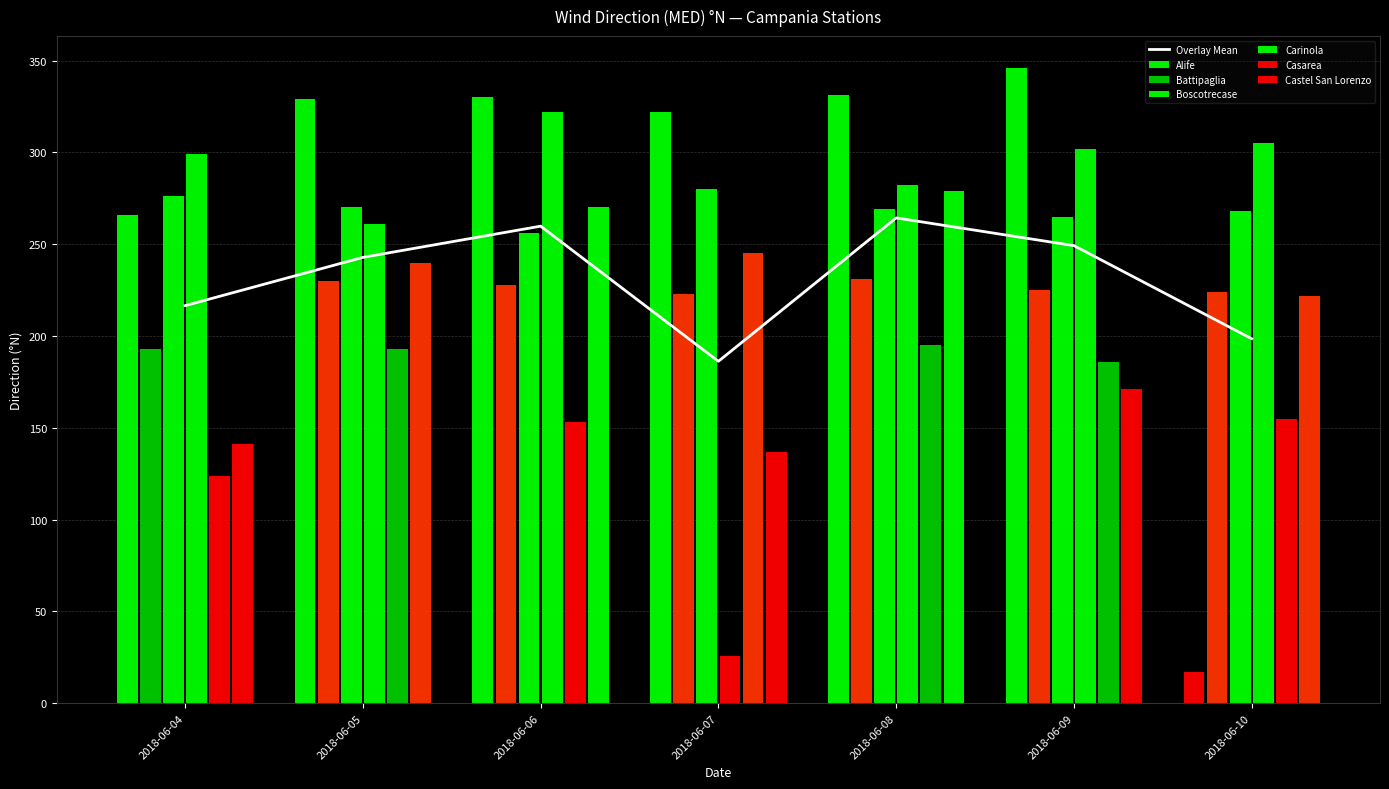

True or false: Castel San Lorenzo has a value of 279 at 2018-06-08.

True